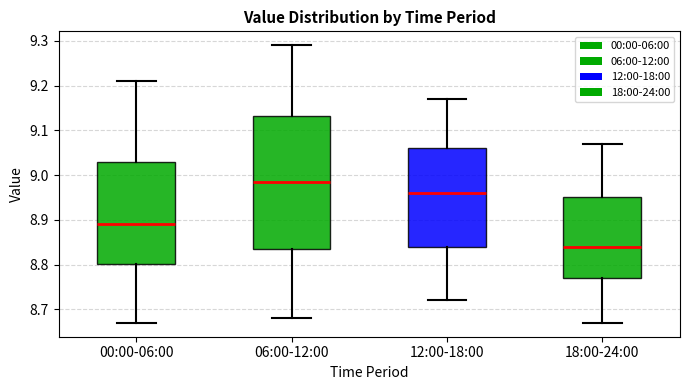

Reading left to right, transcribe this box plot: for each box, give where its median line is, the range the box spans, and where its two whiskers end, as read against the y-axis. The values are not printed on the chart, so give them approximately, as read against the axis.

00:00-06:00: median 8.89, box 8.80 to 9.03, whiskers 8.67 to 9.21
06:00-12:00: median 8.99, box 8.84 to 9.13, whiskers 8.68 to 9.29
12:00-18:00: median 8.96, box 8.84 to 9.06, whiskers 8.72 to 9.17
18:00-24:00: median 8.84, box 8.77 to 8.95, whiskers 8.67 to 9.07